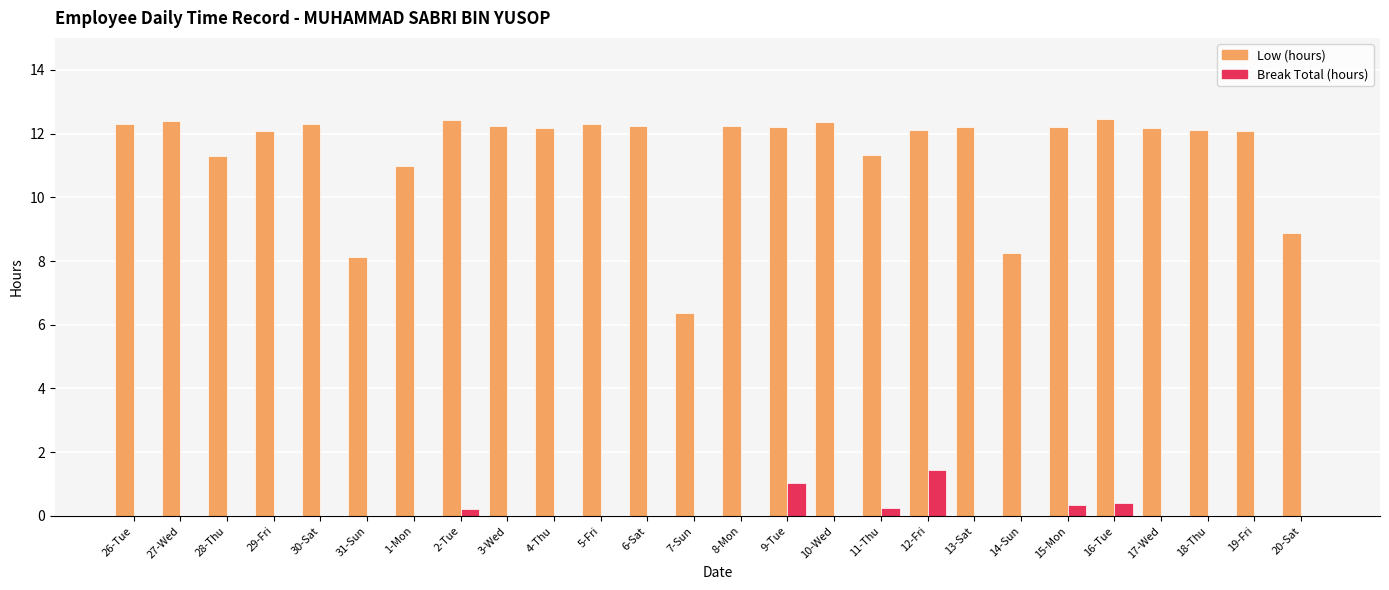

At which category is the sum across all series the highest?

12-Fri